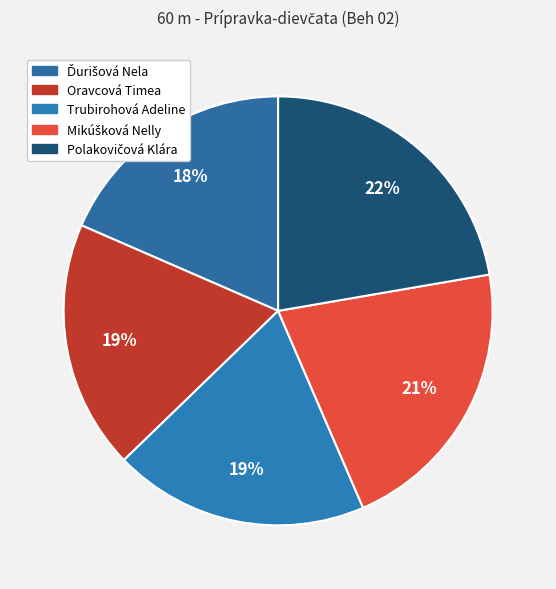

True or false: Oravcová Timea accounts for 30% of the total.

False